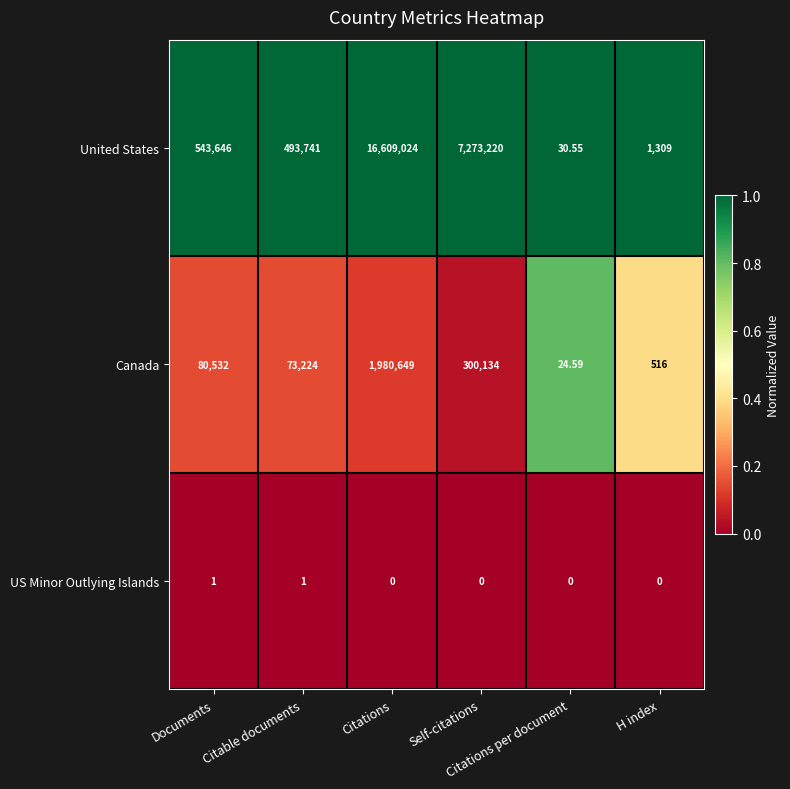

Which series has the widest spread of values?

United States